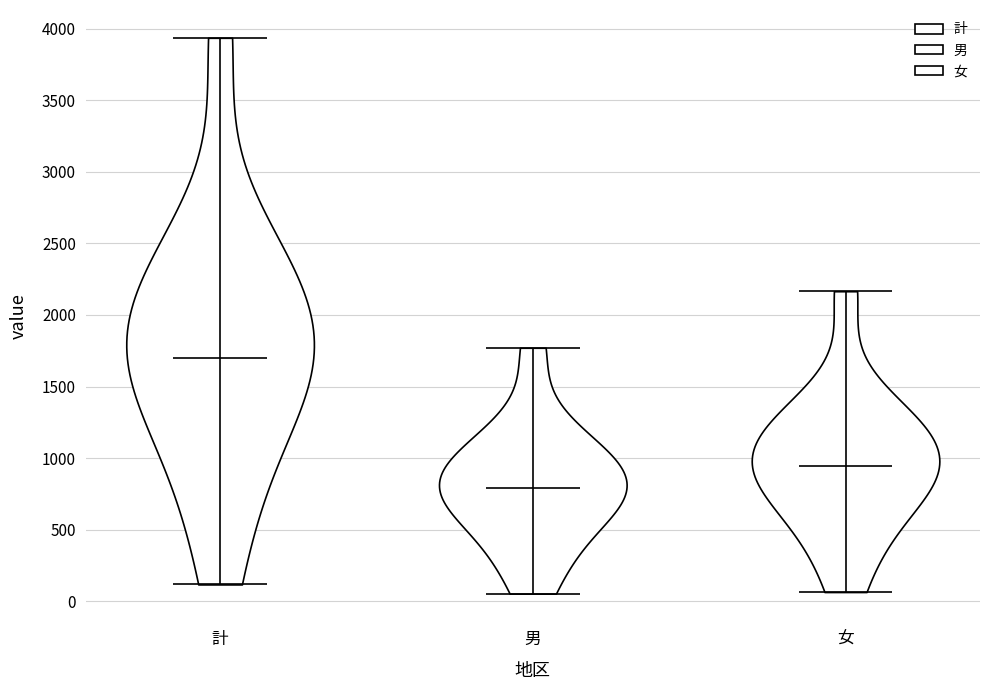

Reading left to right, read every violin against the y-axis: where its median line is, and the lowest and highest points it reaches. The values are not printed on the chart, so give them approximately, as read against the axis.

計: median line 1700, lowest point 100, highest point 3950
男: median line 800, lowest point 50, highest point 1750
女: median line 950, lowest point 50, highest point 2150